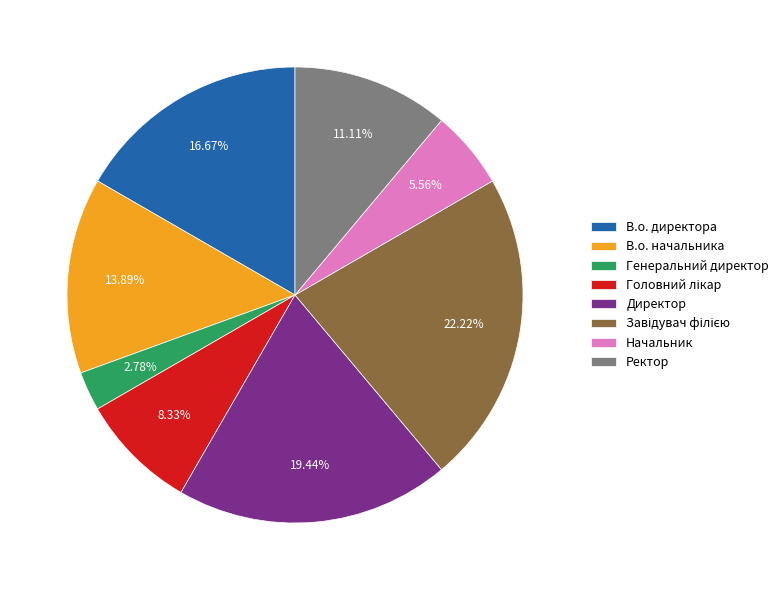

Is there any slice that represents more than half of the pie?

No